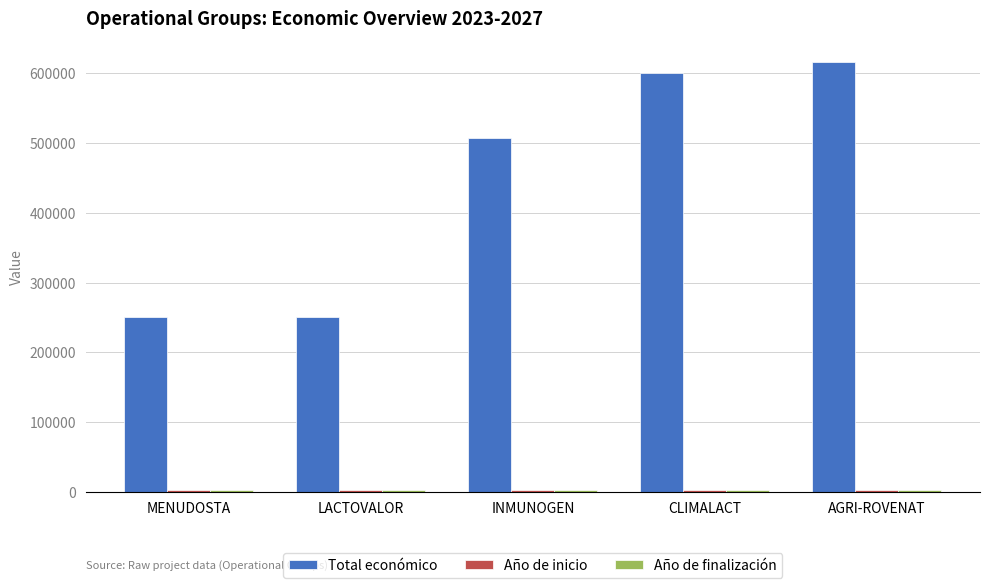

How many groups of bars are there?

5